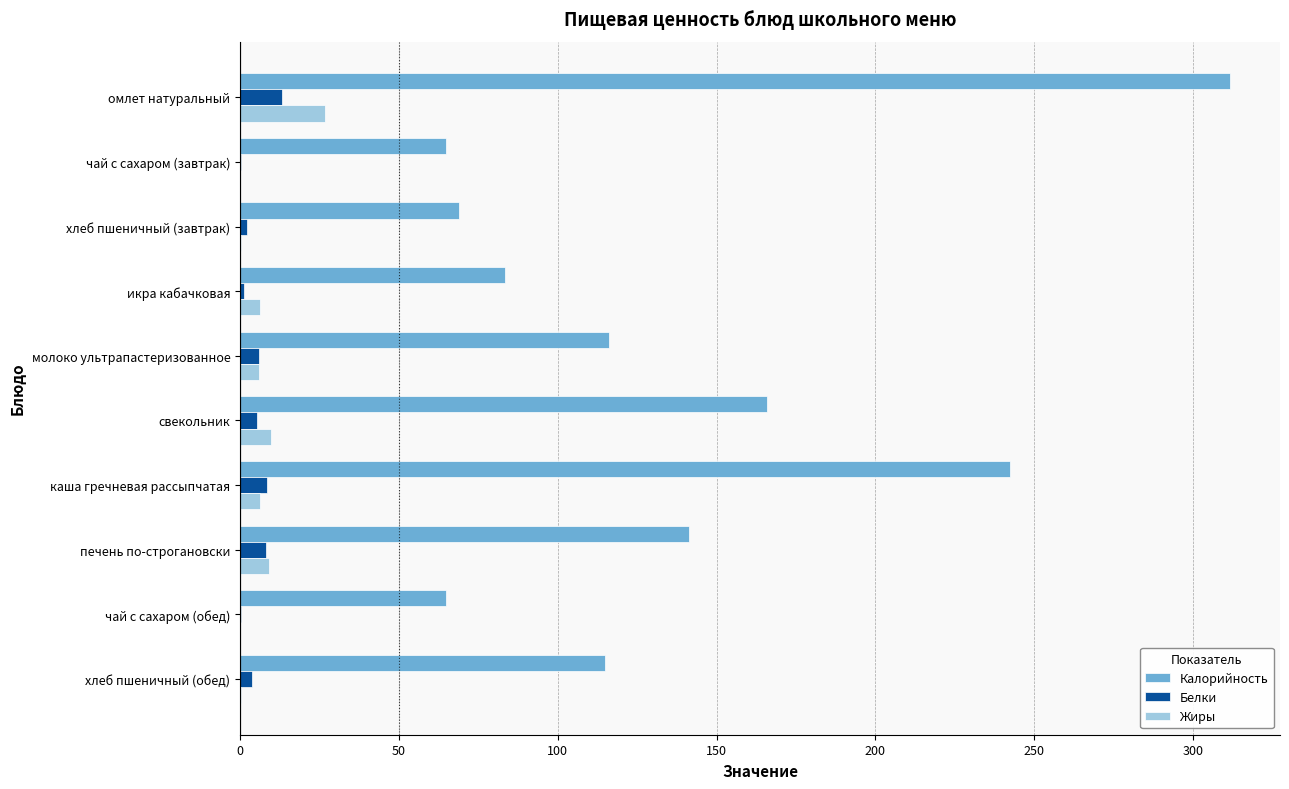

What are all the series names shown in the legend?

Калорийность, Белки, Жиры